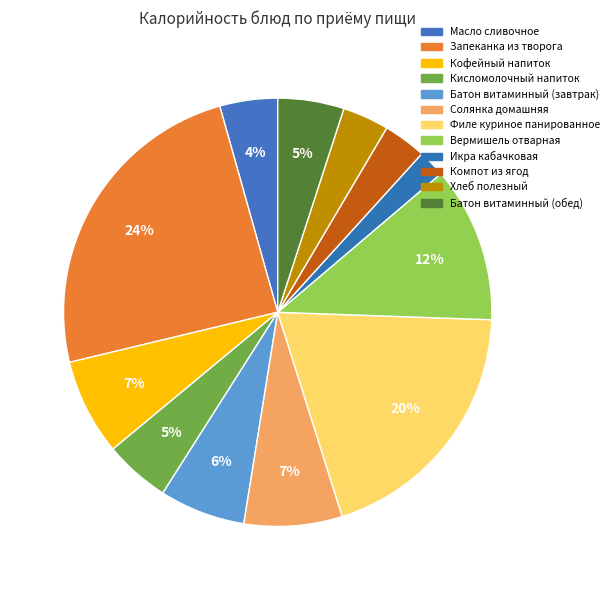

Is it true that Кофейный напиток is 7% of the pie?

True